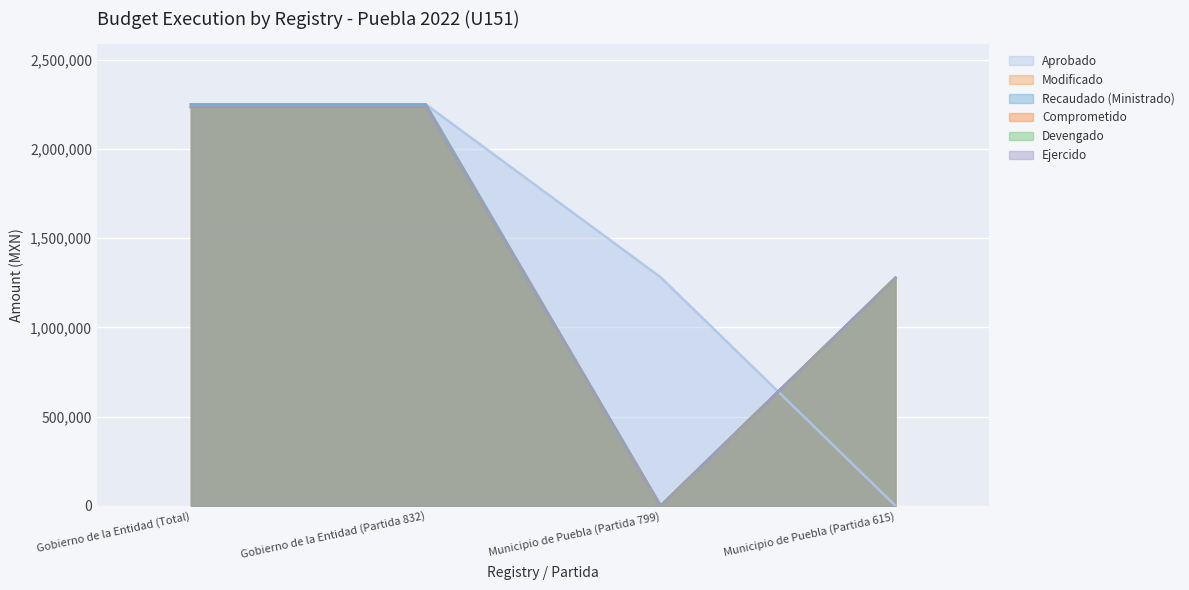

What are all the series names shown in the legend?

Aprobado, Modificado, Recaudado (Ministrado), Comprometido, Devengado, Ejercido